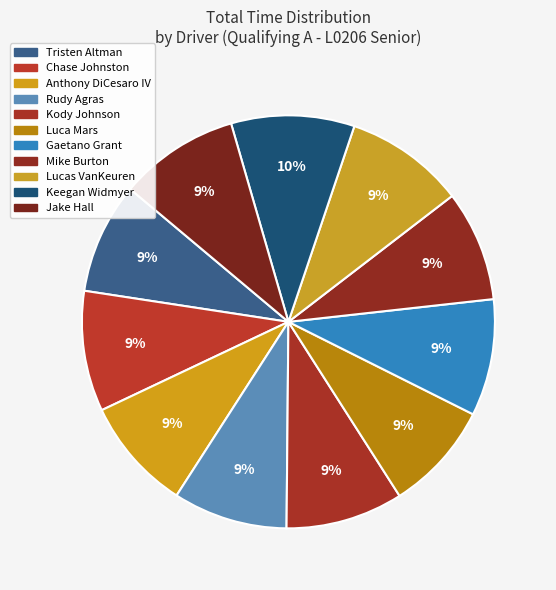

Do Luca Mars and Jake Hall together represent more than half of the pie?

No